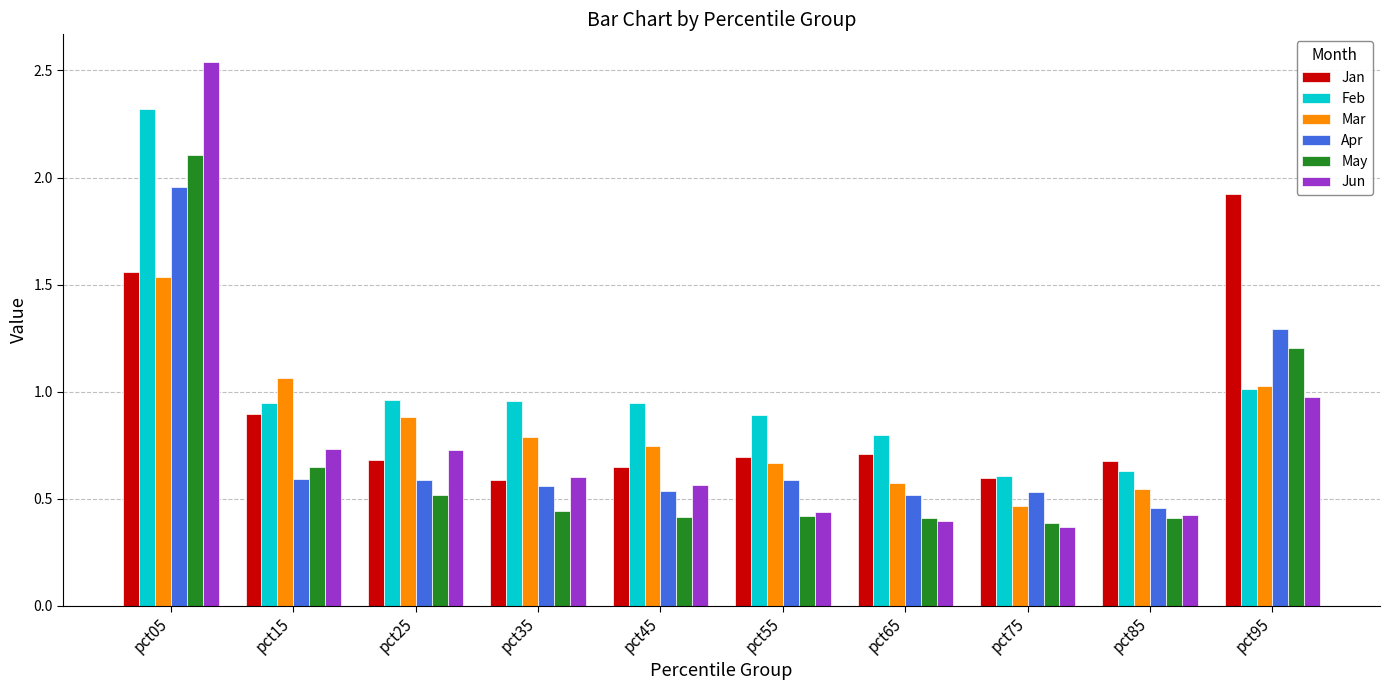

At pct25, list the series in order from smallest to largest.

May, Apr, Jan, Jun, Mar, Feb